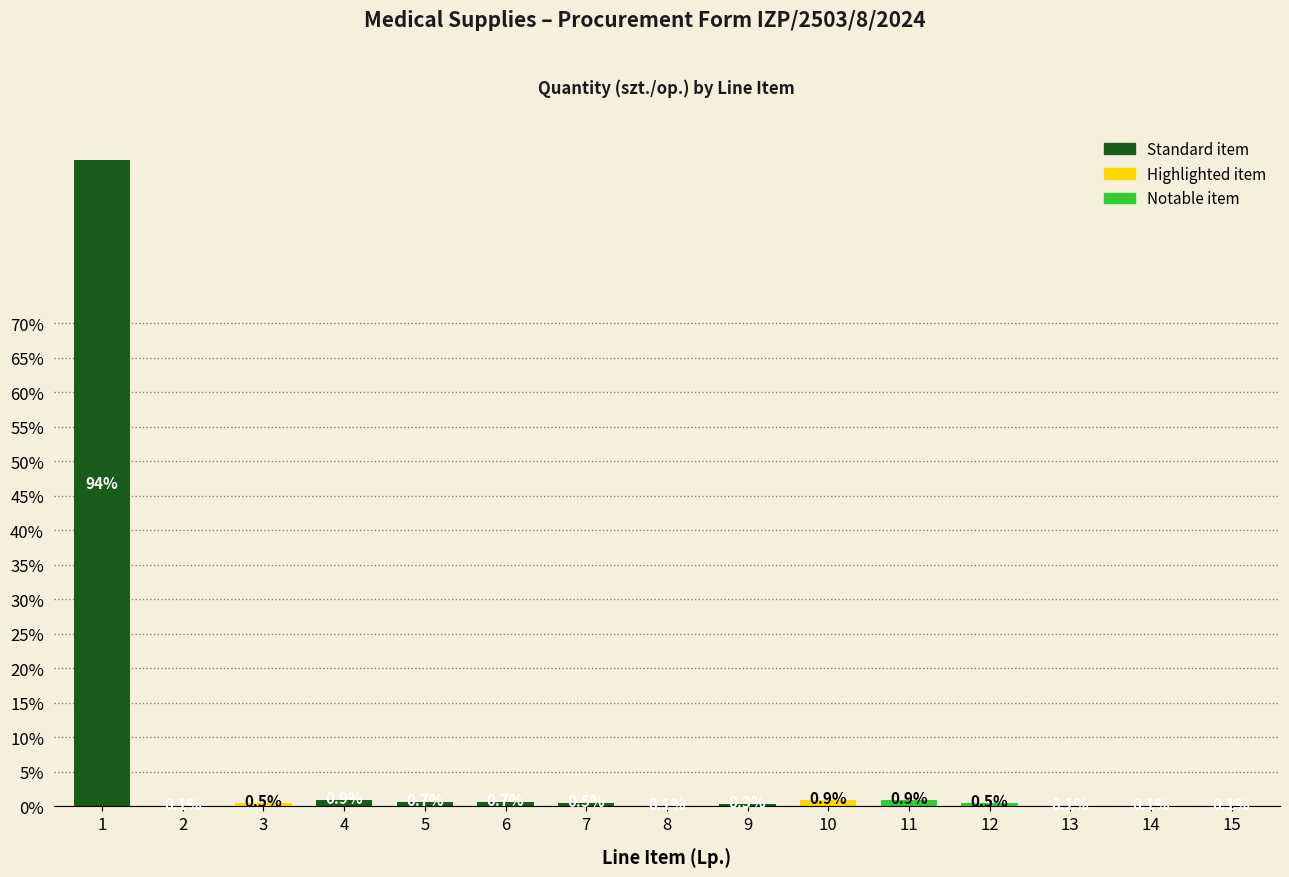

What is the greatest value displayed?

93.7